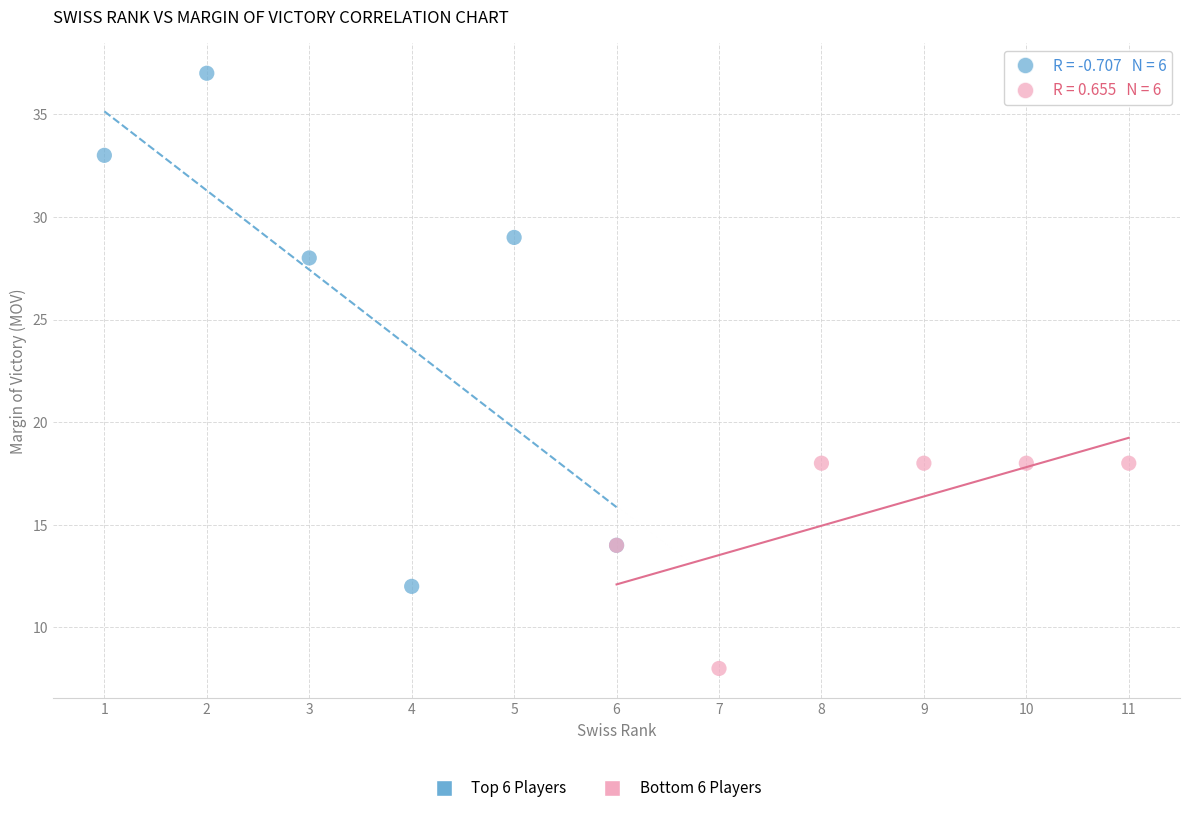

Which series has the widest spread of Y values?

Top 6 Players